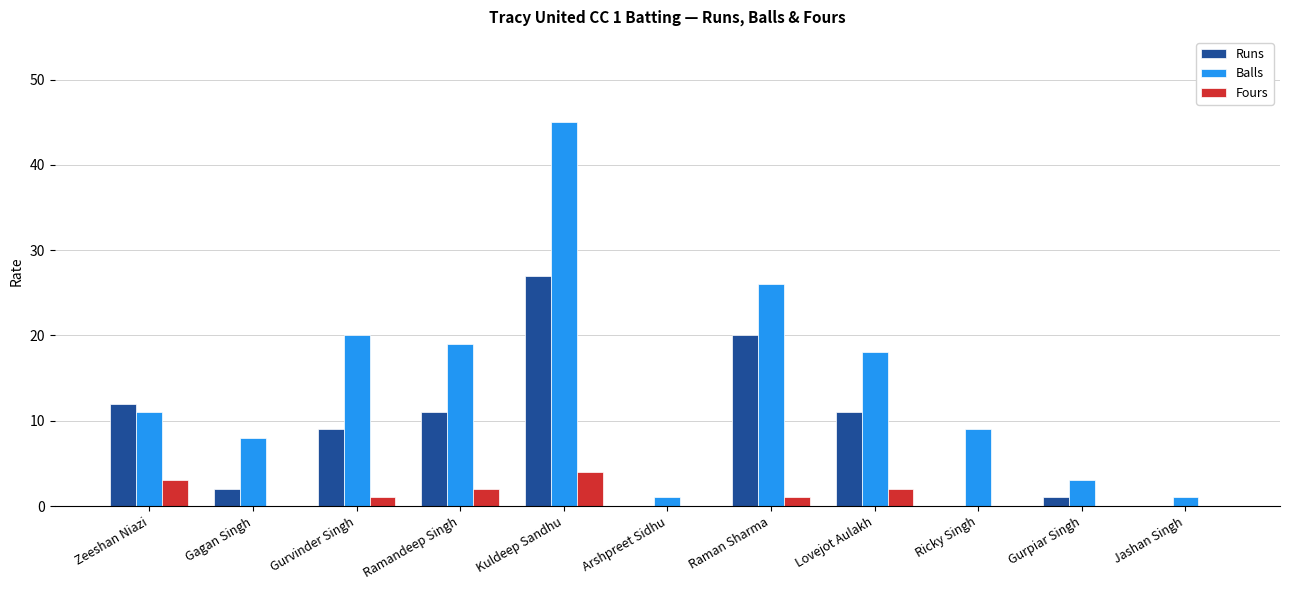

Does the chart contain stacked bars?

No